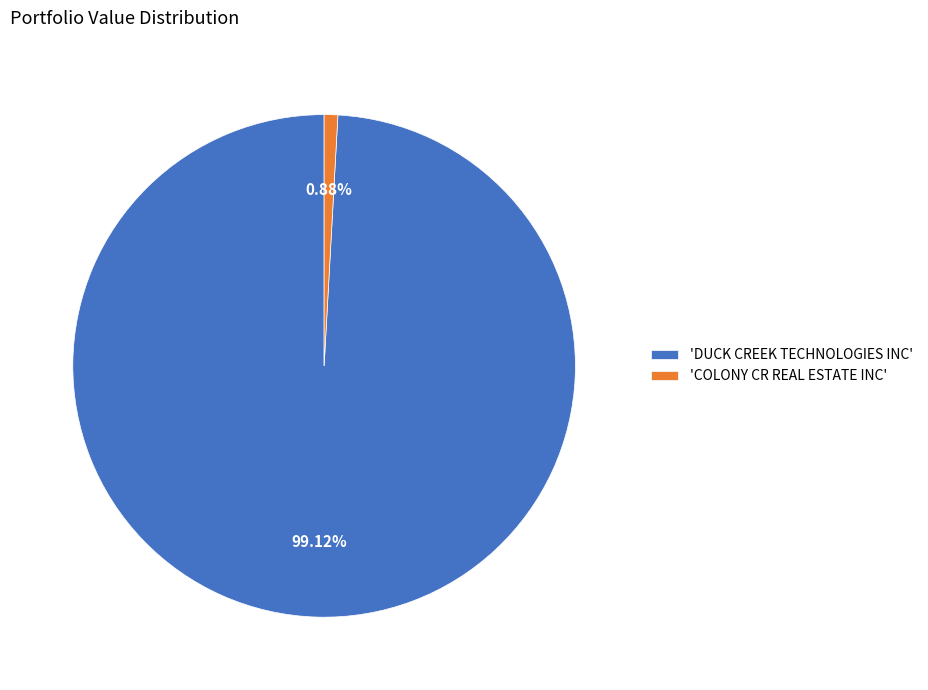

How many slices are in this pie chart?

2